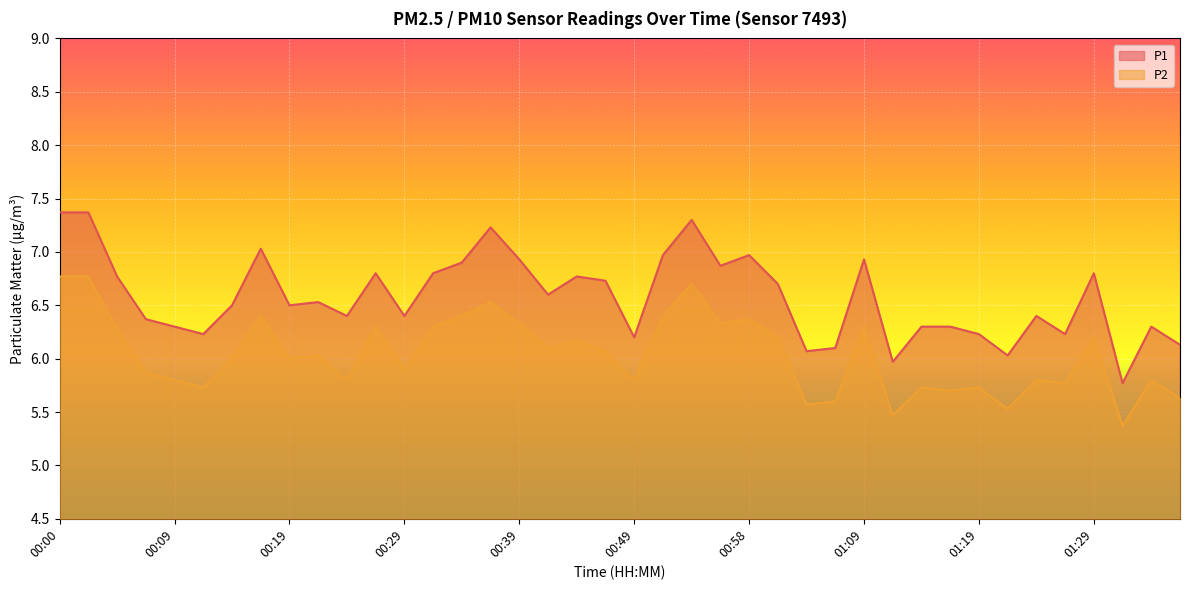

What is the difference between the maximum and minimum values in the P1 series?

1.6